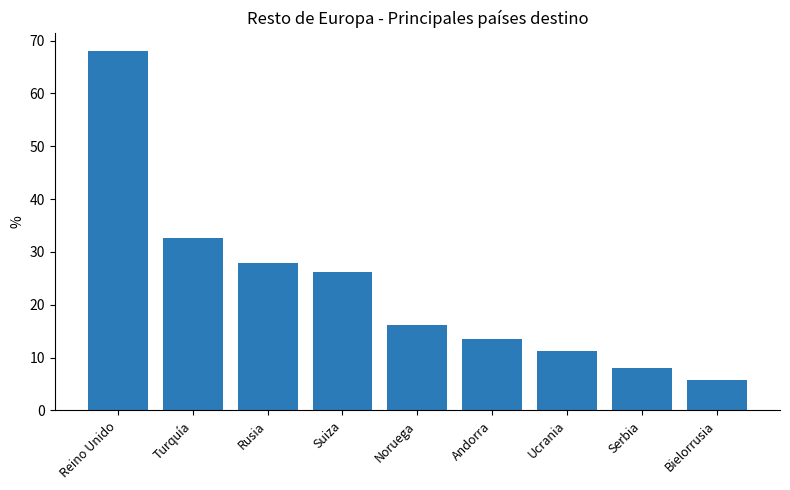

Rank the categories by value from highest to lowest.

Reino Unido, Turquía, Rusia, Suiza, Noruega, Andorra, Ucrania, Serbia, Bielorrusia